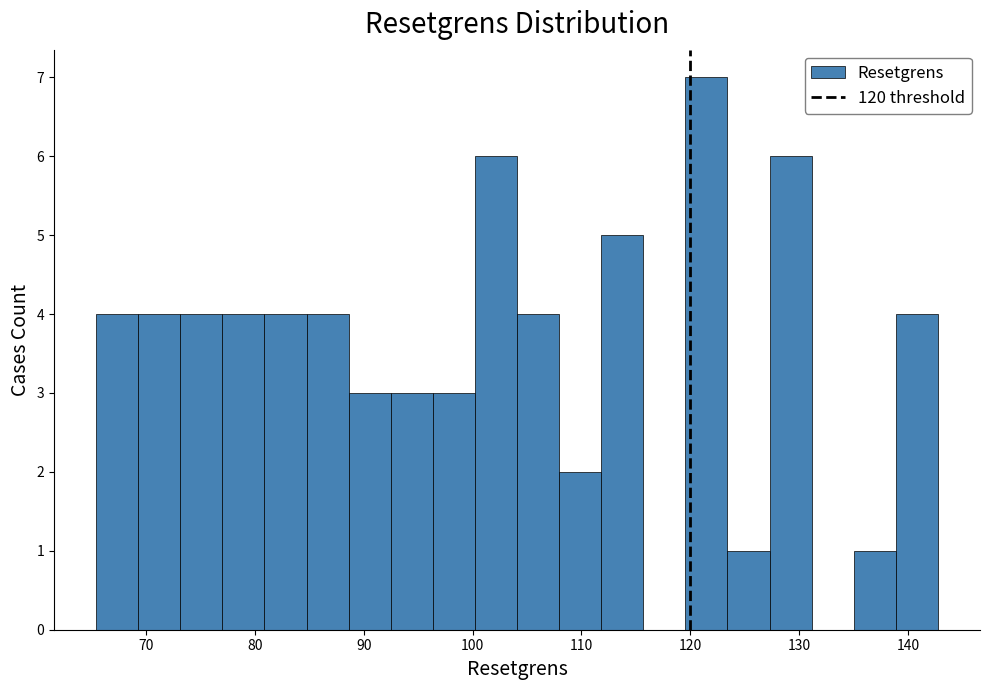

Around what value on the x-axis is the tallest bar? Give the approximate position of its centre, as read against the axis.

121